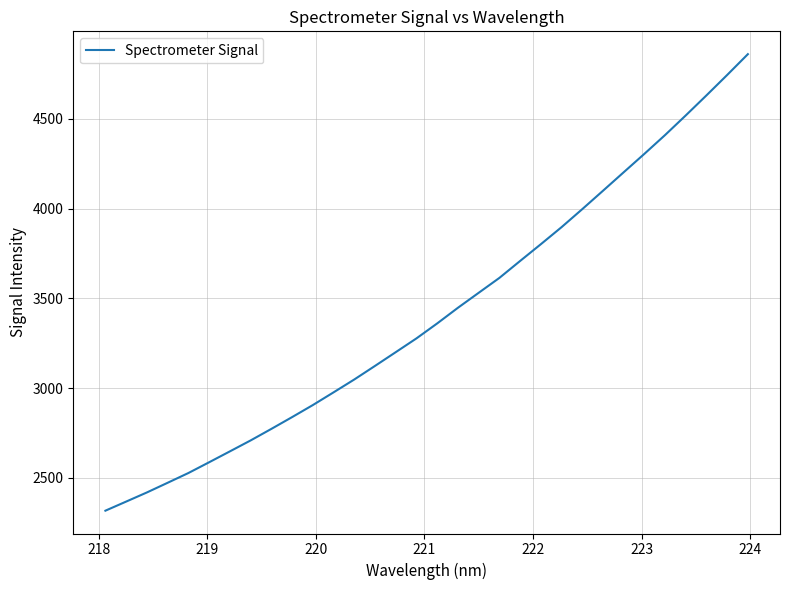

Reading right to left, extract all data points from this chart.

4861.2	4745.3	4631.6	4519.8	4410.4	4305.5	4202.7	4099.7	3997.2	3896.9	3801.8	3708.4	3614.1	3531.0	3447.6	3360.5	3277.1	3200.3	3123.7	3048.0	2976.3	2905.4	2838.2	2772.6	2708.3	2647.2	2586.6	2526.6	2472.3	2418.4	2367.4	2316.8